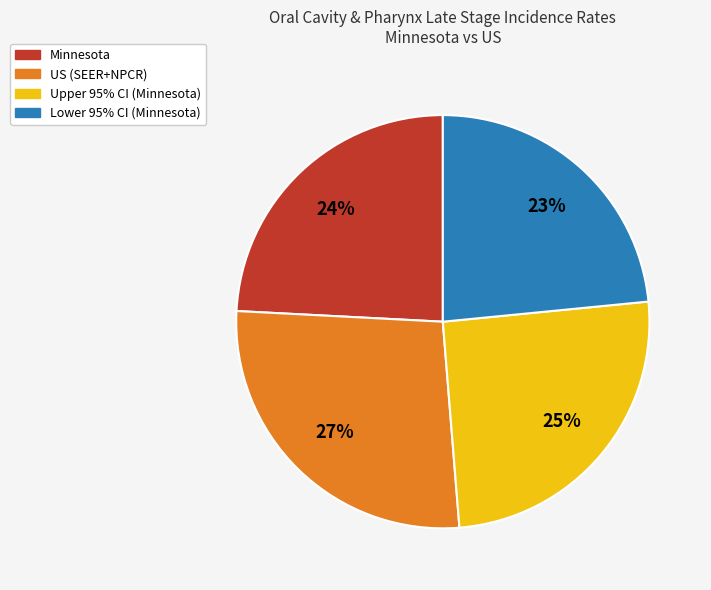

What percentage is the Minnesota slice, to the nearest percent?

24%